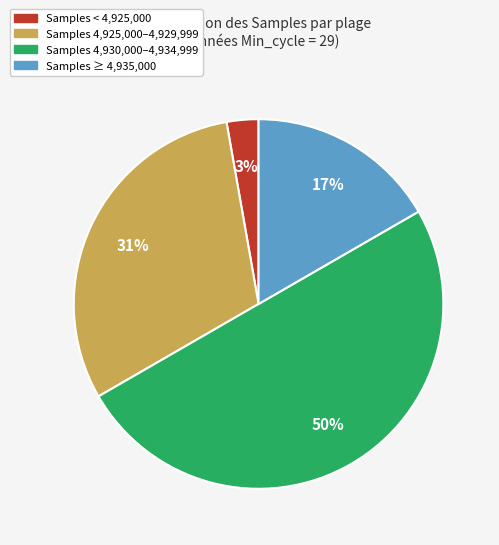

To the nearest percent, what is the average slice percentage?

25%